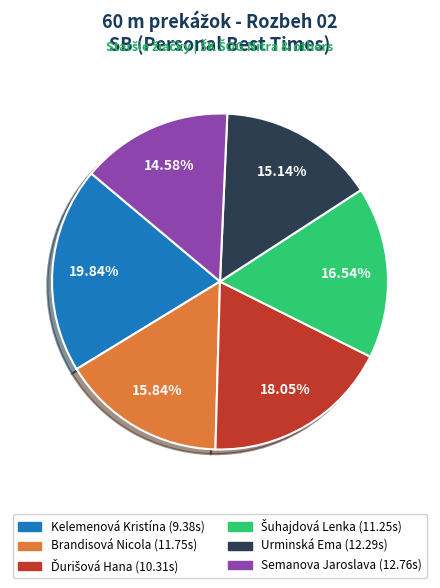

Is there any slice that represents more than half of the pie?

No